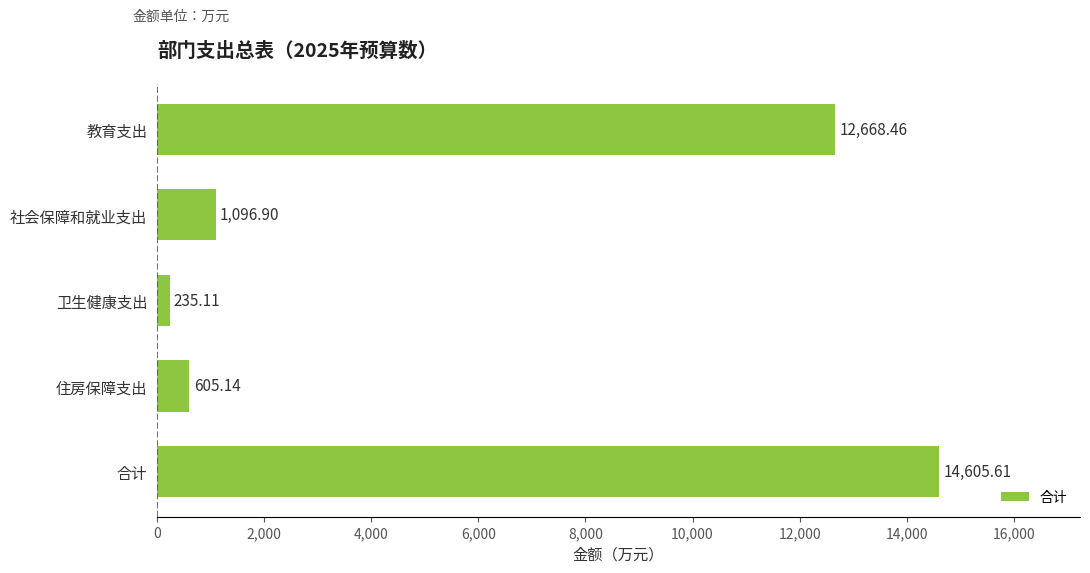

What is the minimum value shown in the chart?

235.1